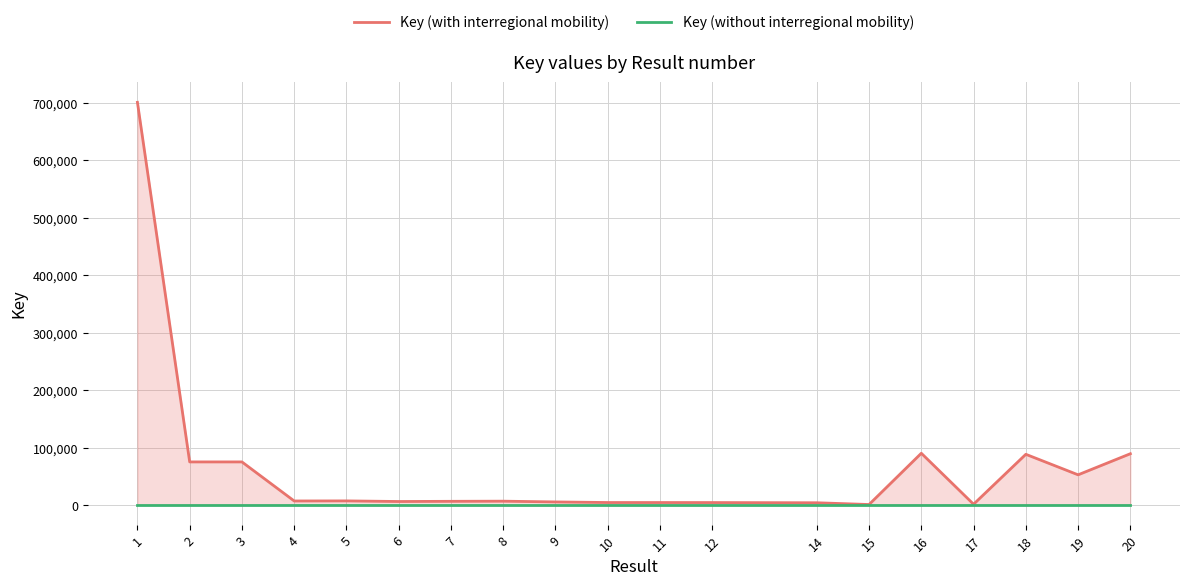

What is the value of the Key (with interregional mobility) point at the 13th from the left?

4610